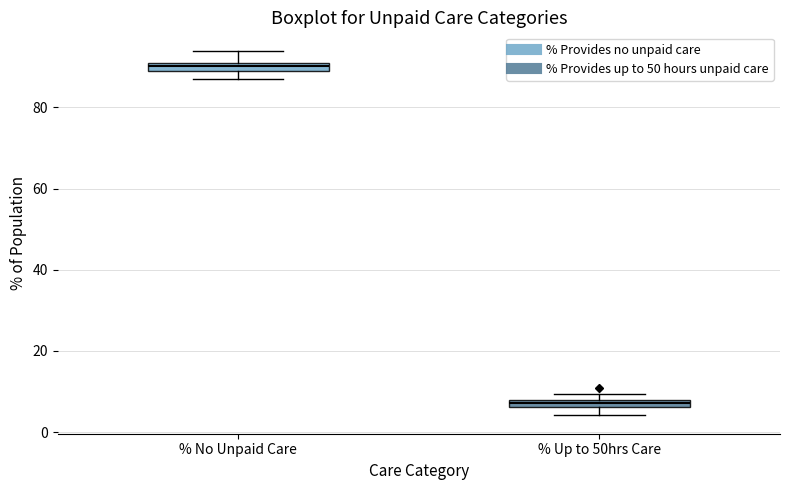

Which box's median line is the lowest?

% Up to 50hrs Care